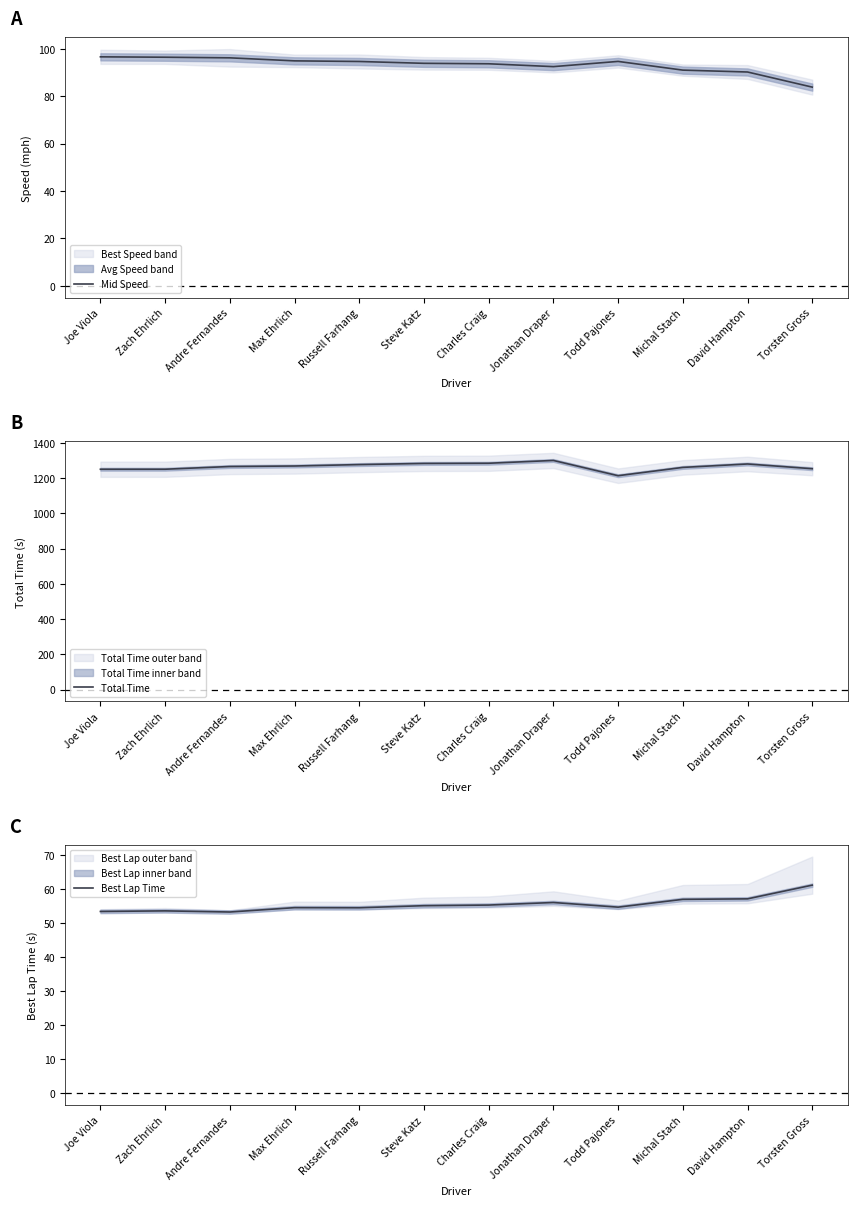

Which series has the largest range (max minus min)?

Total Time